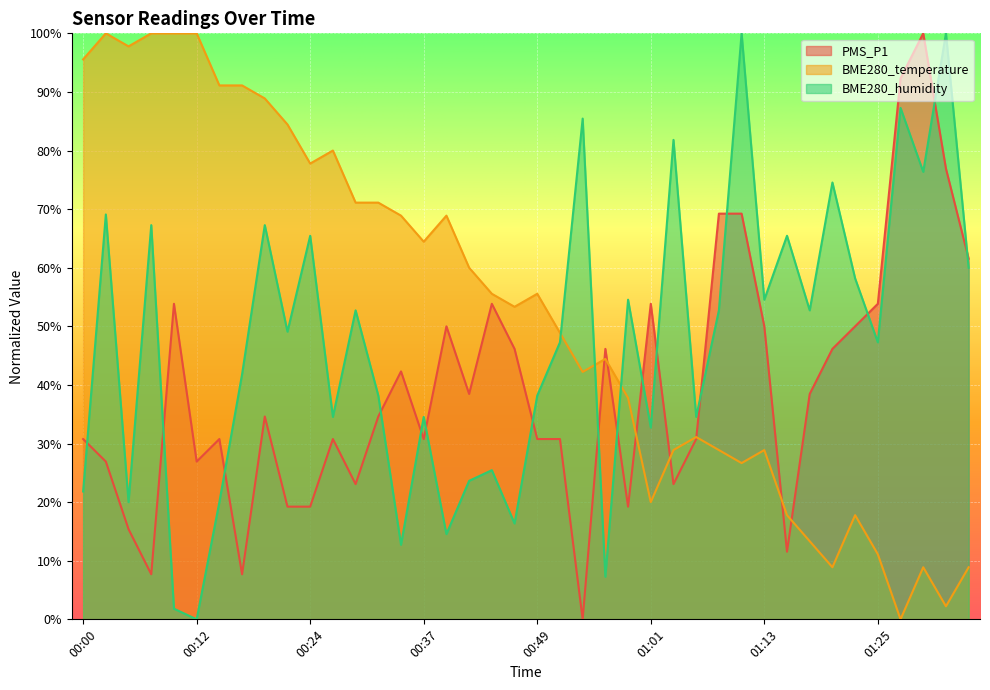

True or false: BME280_temperature and PMS_P1 cross at least once.

True